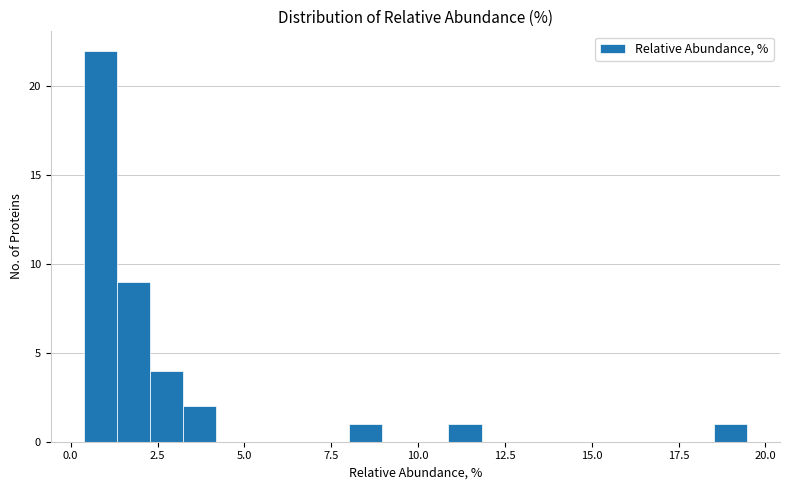

Read against the x-axis, roughly where is the centre of the tallest bar?

1.0